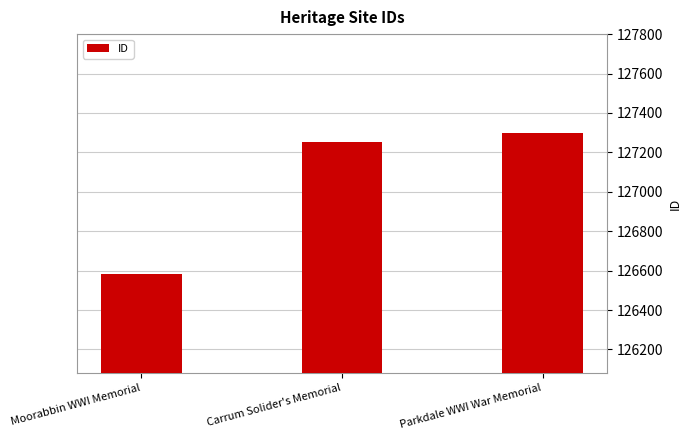

What is the greatest value displayed?

127300